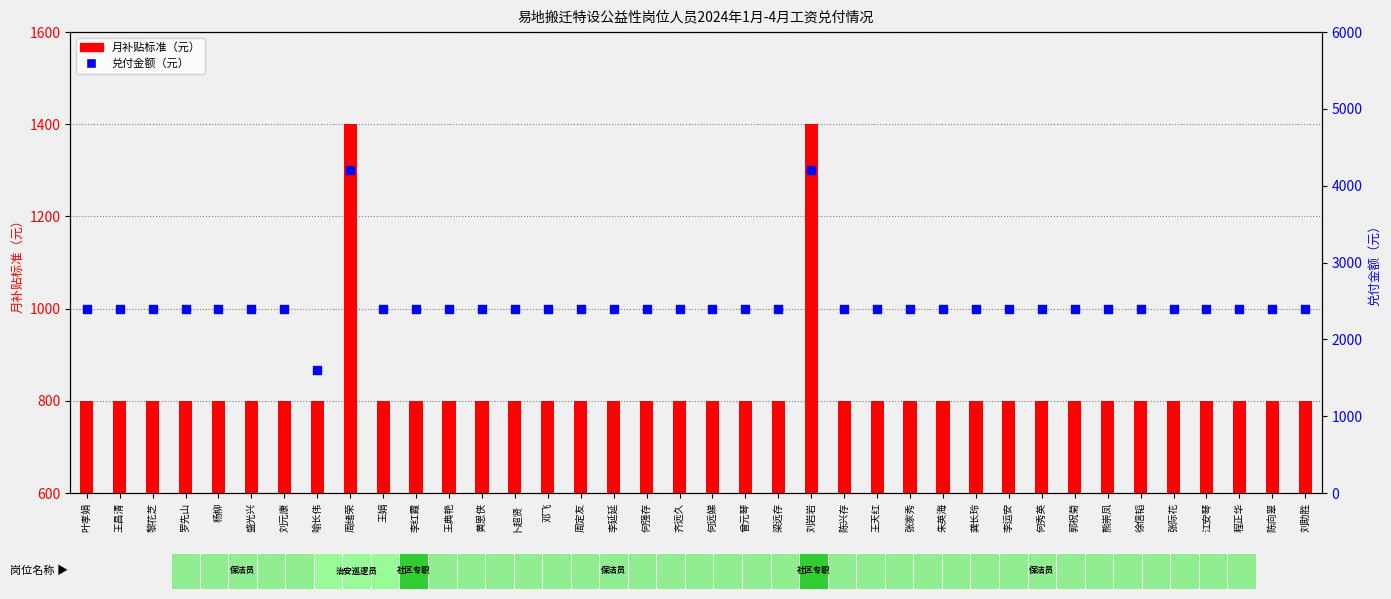

Which series contains the lowest Y value?

月补贴标准（元）